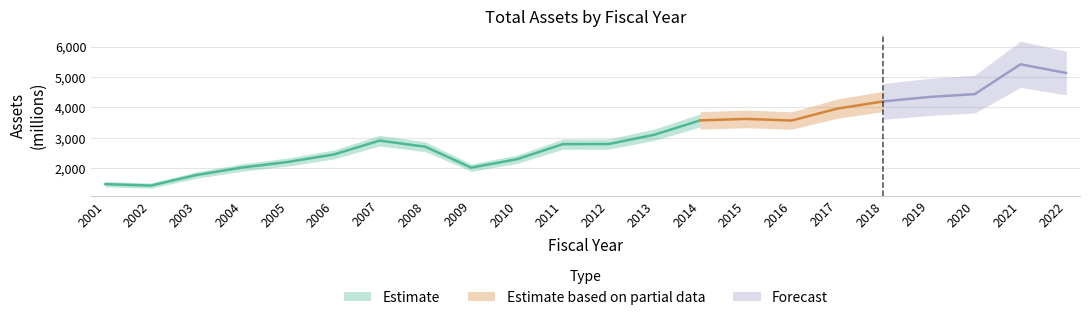

Approximately how many times larger is the value at 2017 compared to 2006?

1.6